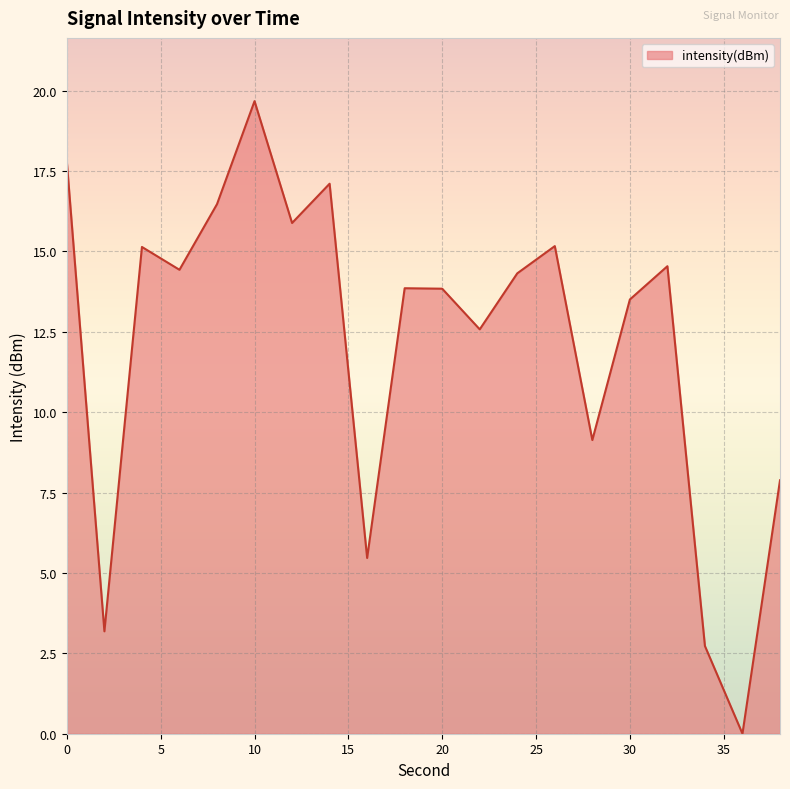

What is the difference between the maximum and minimum values?

19.7